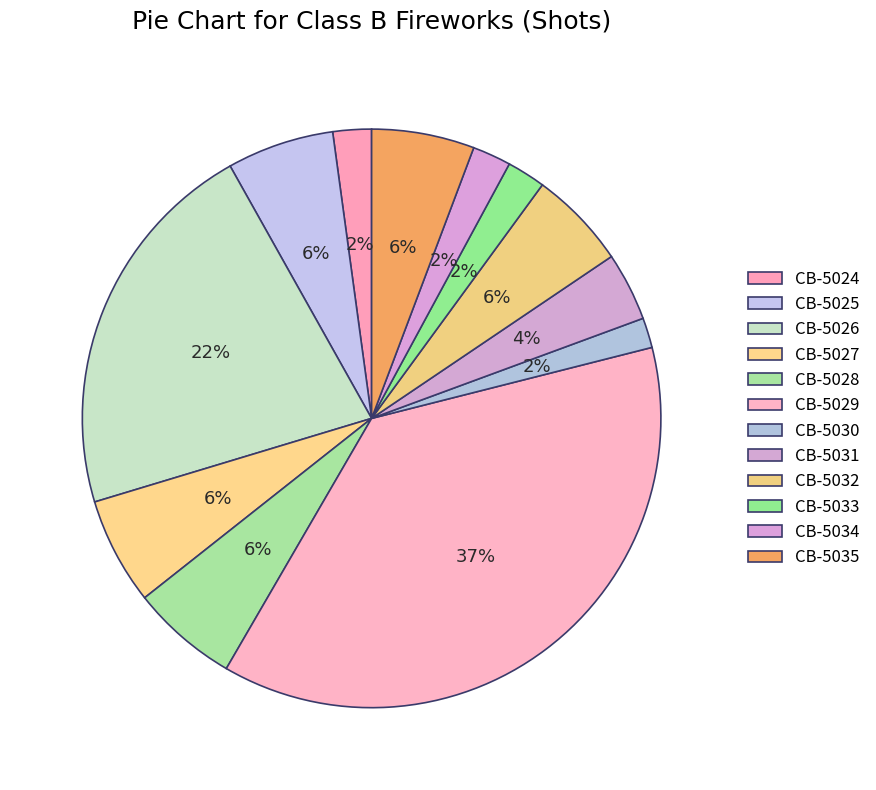

What is the total percentage of CB-5026 and CB-5032?

27.0%